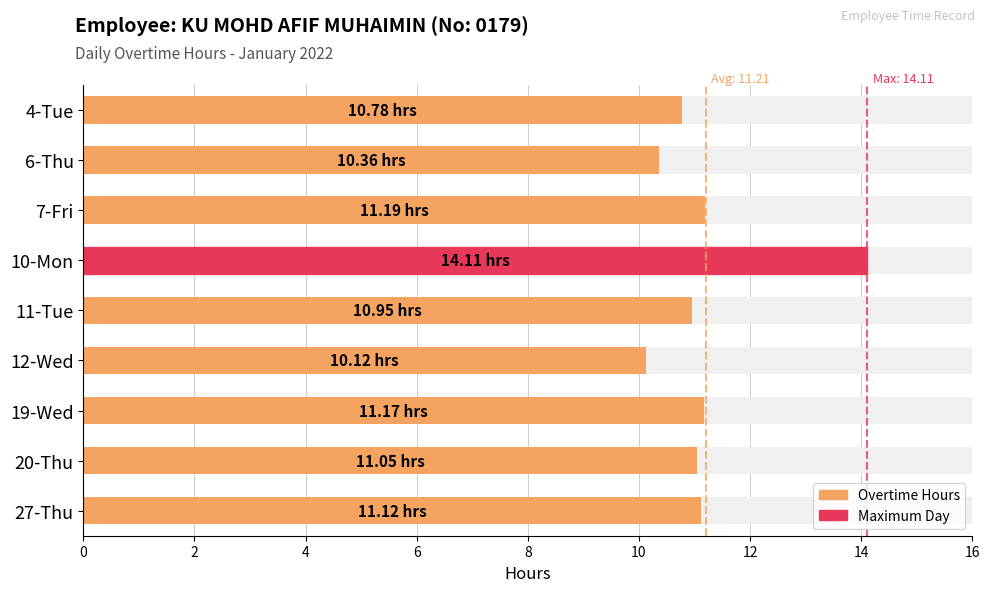

What is the change in value from 6-Thu to 7-Fri?

+0.8